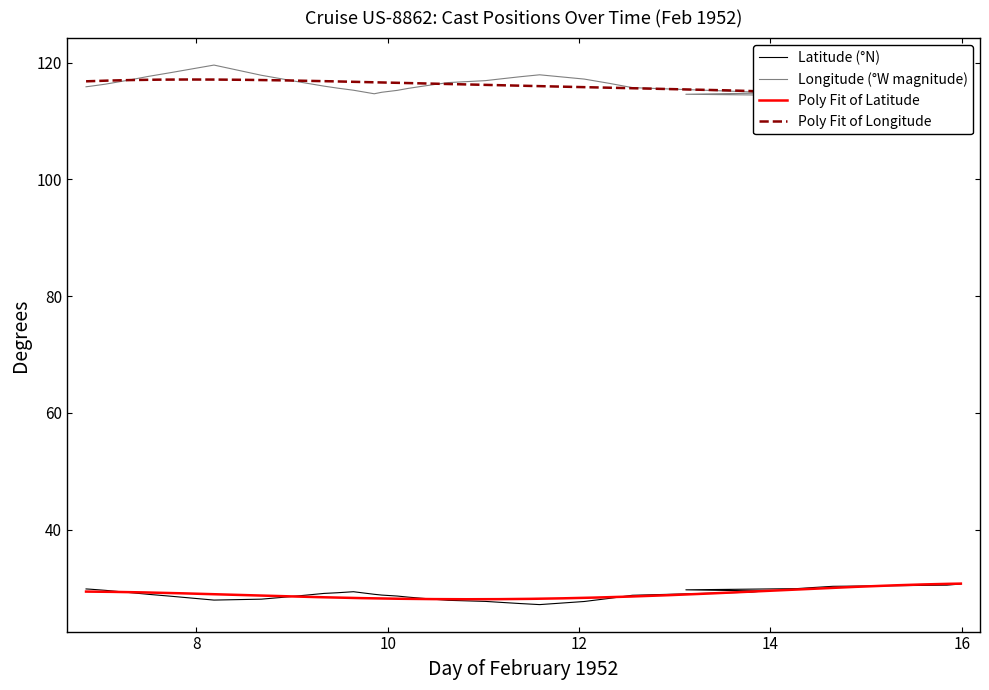

True or false: Longitude and Latitude cross at least once.

False